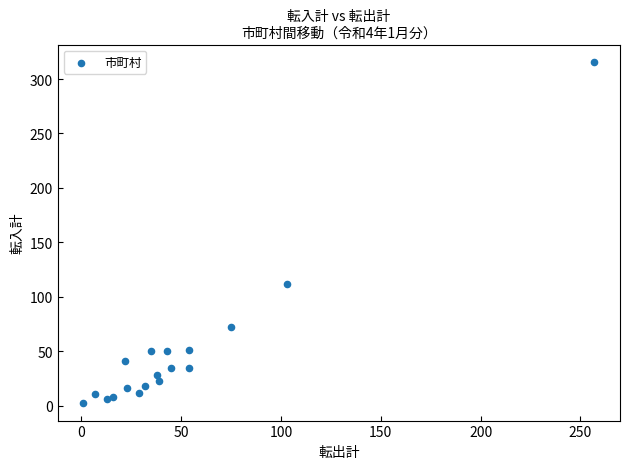

What Y value in the scatter plot is closest to 159?

112